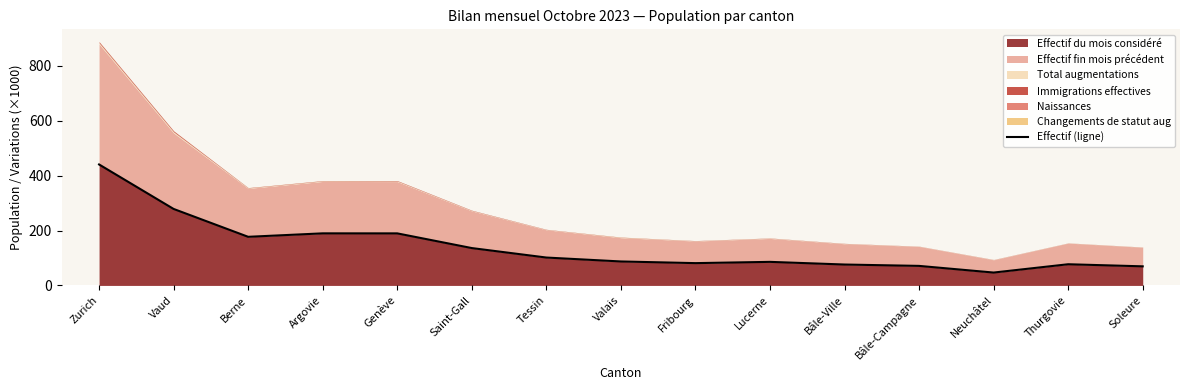

Reading right to left, transcribe all the data shown in this chart.

69.6	77.2	46.9	71.2	76.2	85.9	81.3	87.4	101.7	136.2	189.7	189.8	177.2	278.8	441.0